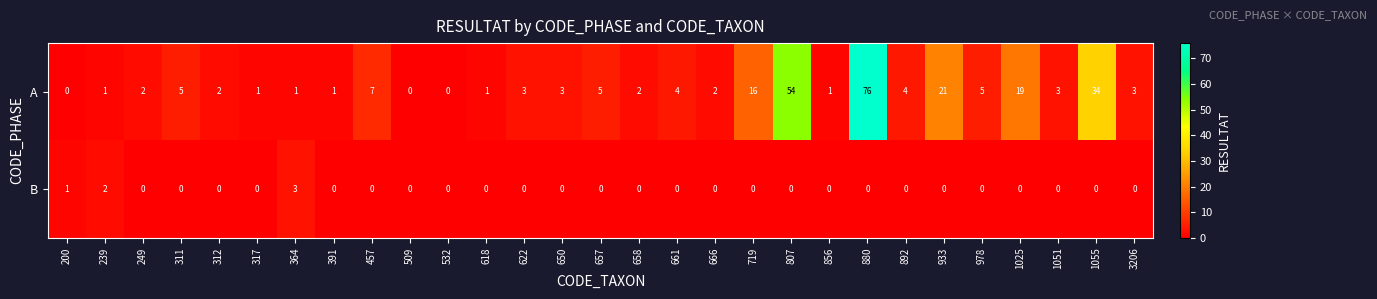

Is the value of A at 978 greater than the value of B at 933?

Yes